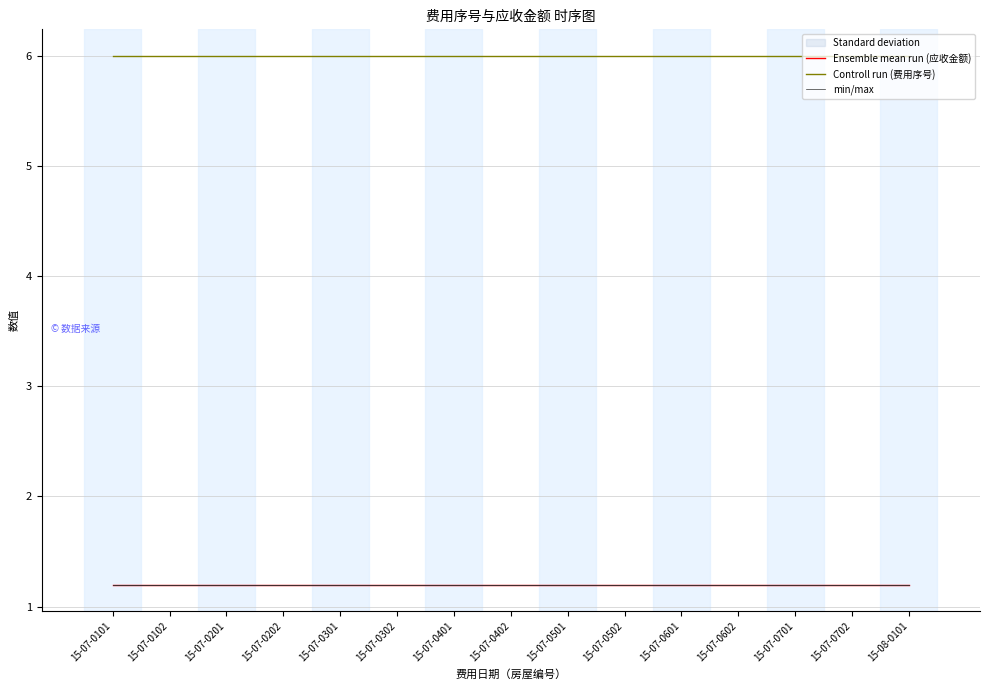

Which series changed the most between 15-07-0201 and 15-07-0502?

Ensemble mean run (应收金额)